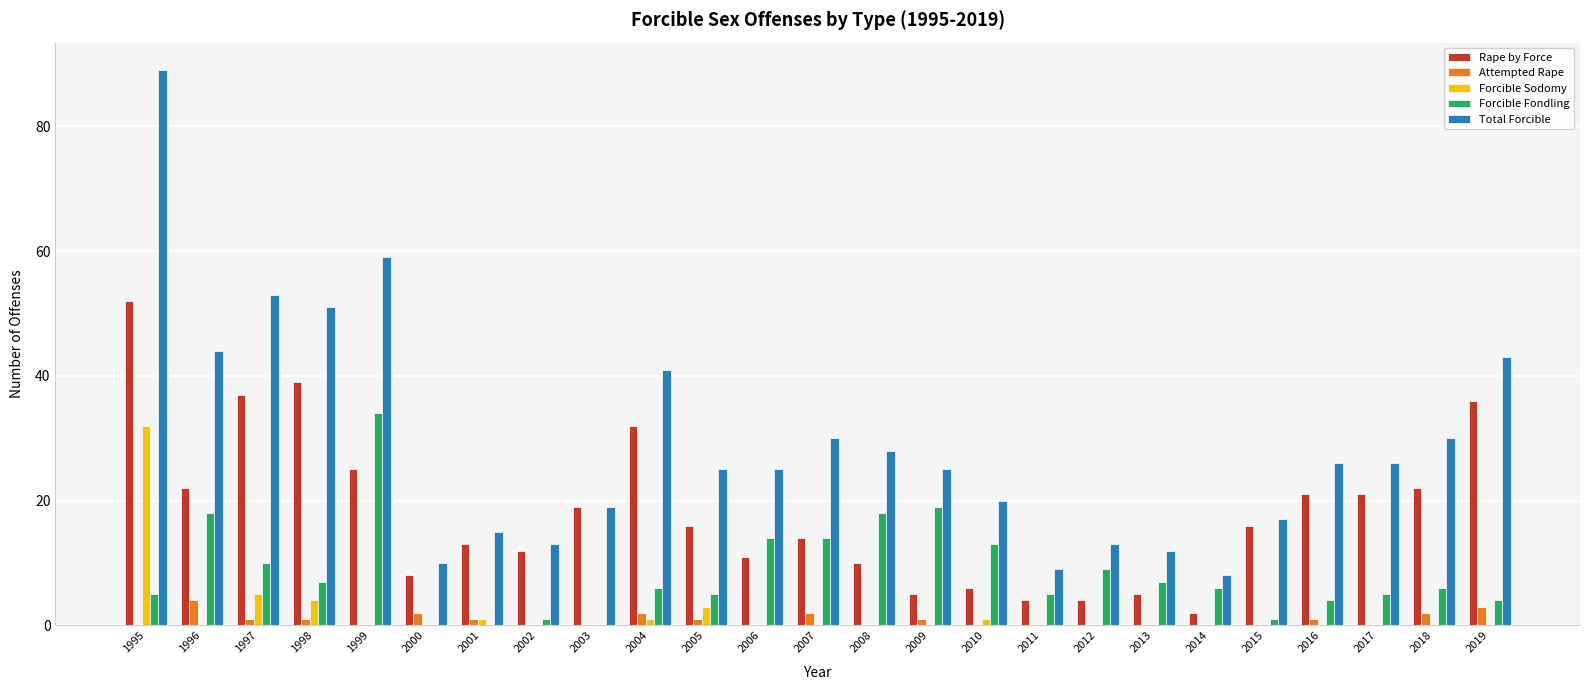

Reading right to left, transcribe all the data shown in this chart.

Rape by Force: 2019=36	2018=22	2017=21	2016=21	2015=16	2014=2	2013=5	2012=4	2011=4	2010=6	2009=5	2008=10	2007=14	2006=11	2005=16	2004=32	2003=19	2002=12	2001=13	2000=8	1999=25	1998=39	1997=37	1996=22	1995=52
Attempted Rape: 2019=3	2018=2	2017=0	2016=1	2015=0	2014=0	2013=0	2012=0	2011=0	2010=0	2009=1	2008=0	2007=2	2006=0	2005=1	2004=2	2003=0	2002=0	2001=1	2000=2	1999=0	1998=1	1997=1	1996=4	1995=0
Forcible Sodomy: 2019=0	2018=0	2017=0	2016=0	2015=0	2014=0	2013=0	2012=0	2011=0	2010=1	2009=0	2008=0	2007=0	2006=0	2005=3	2004=1	2003=0	2002=0	2001=1	2000=0	1999=0	1998=4	1997=5	1996=0	1995=32
Forcible Fondling: 2019=4	2018=6	2017=5	2016=4	2015=1	2014=6	2013=7	2012=9	2011=5	2010=13	2009=19	2008=18	2007=14	2006=14	2005=5	2004=6	2003=0	2002=1	2001=0	2000=0	1999=34	1998=7	1997=10	1996=18	1995=5
Total Forcible: 2019=43	2018=30	2017=26	2016=26	2015=17	2014=8	2013=12	2012=13	2011=9	2010=20	2009=25	2008=28	2007=30	2006=25	2005=25	2004=41	2003=19	2002=13	2001=15	2000=10	1999=59	1998=51	1997=53	1996=44	1995=89